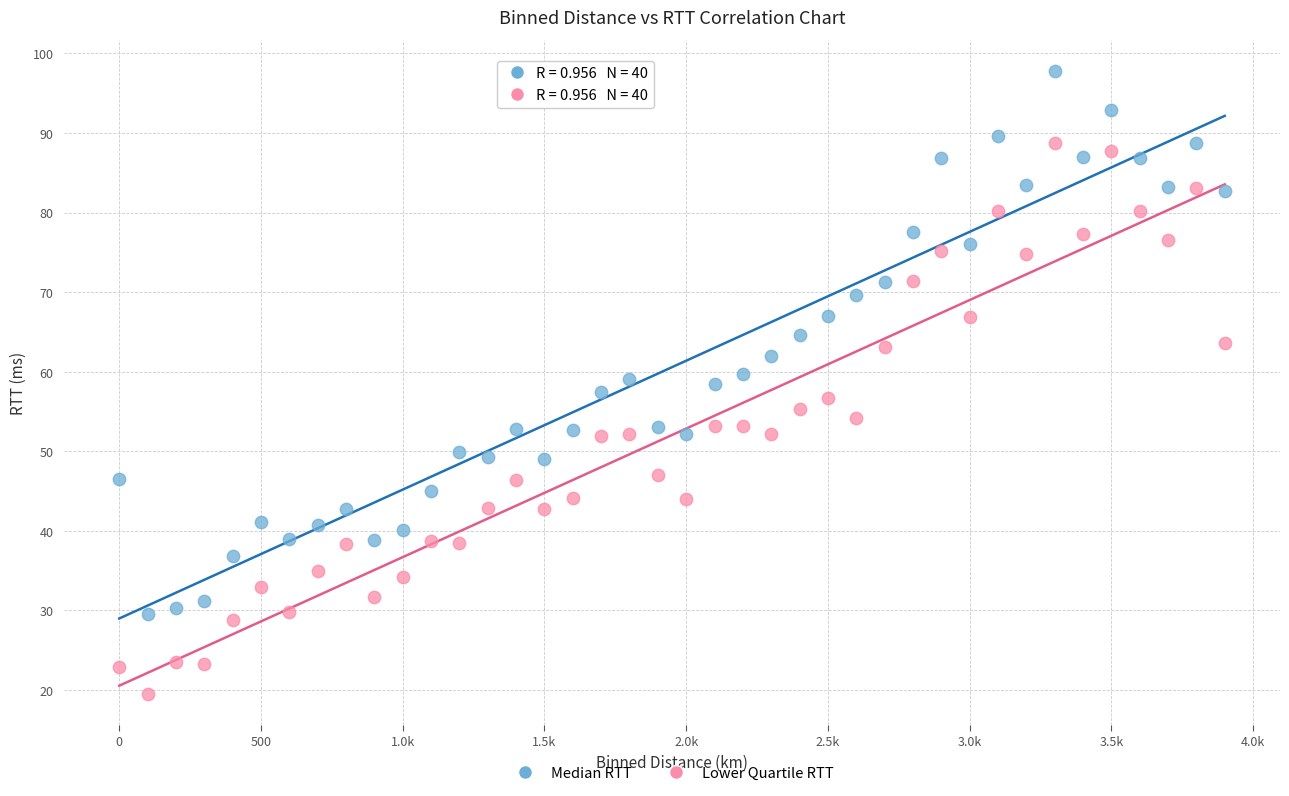

Which series reaches the minimum Y coordinate?

Lower Quartile RTT